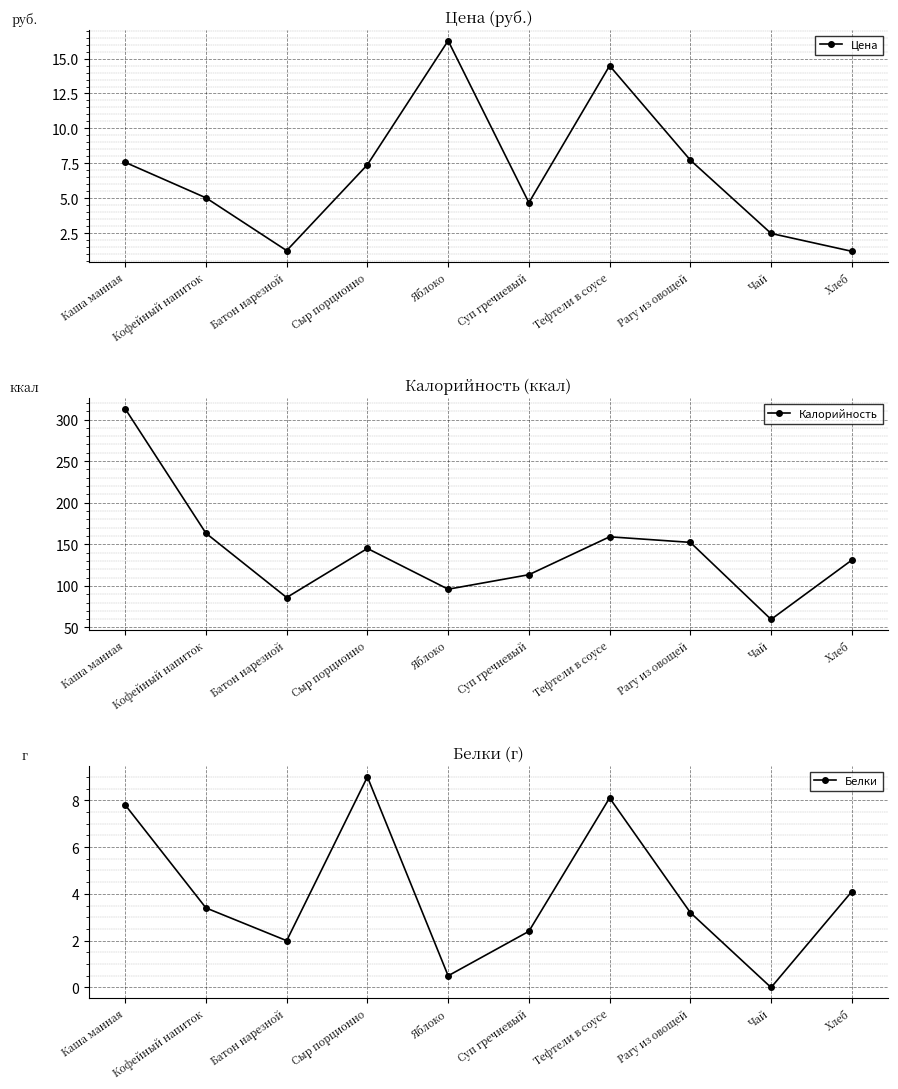

What is the total value across all series at Кофейный напиток?

171.7